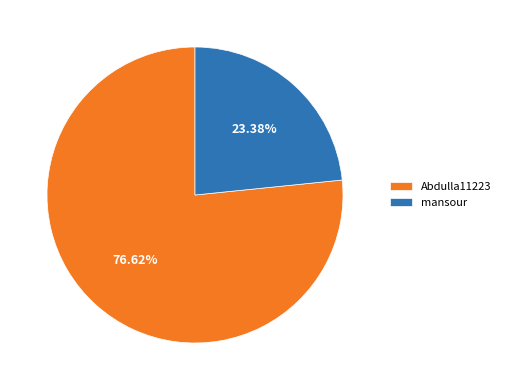

Approximately how many times larger is the value at mansour compared to Abdulla11223?

0.3